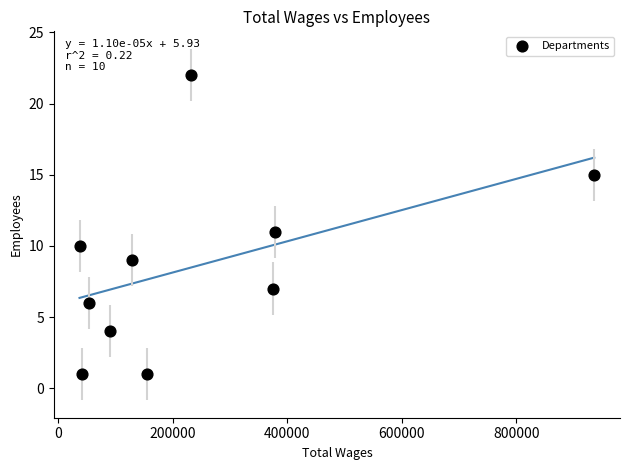

What is the average Y value?

9